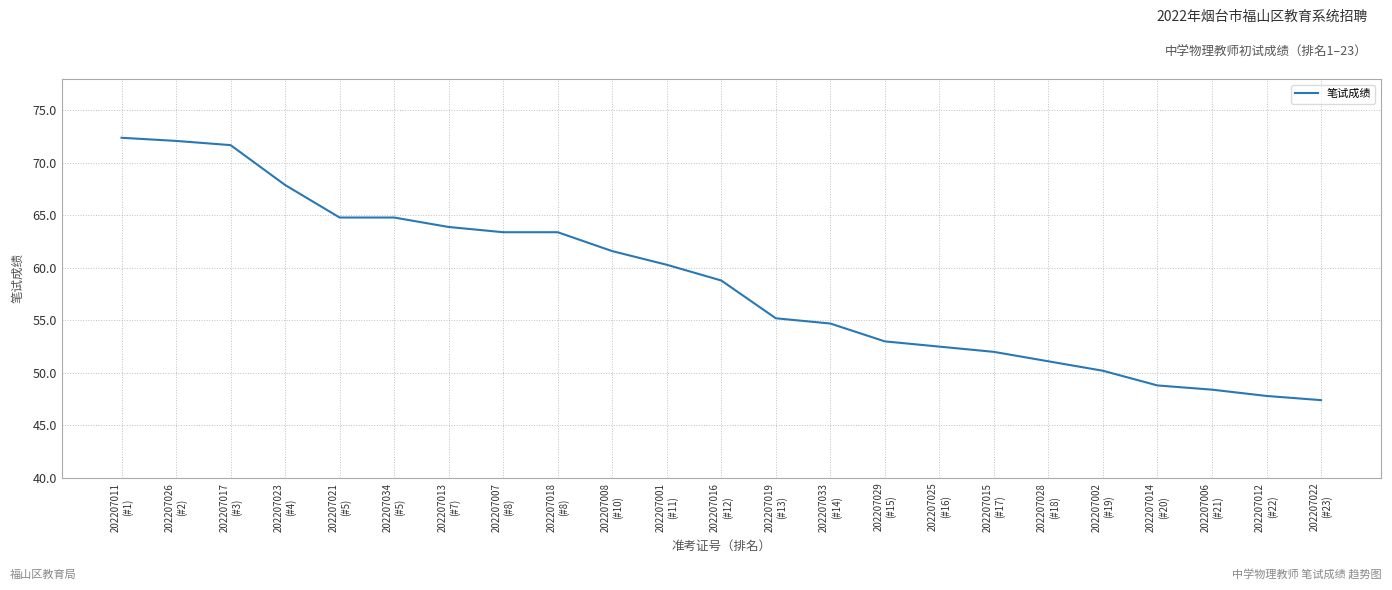

Which has a higher value, 202207015
(#17) or 202207011
(#1)?

202207011
(#1)